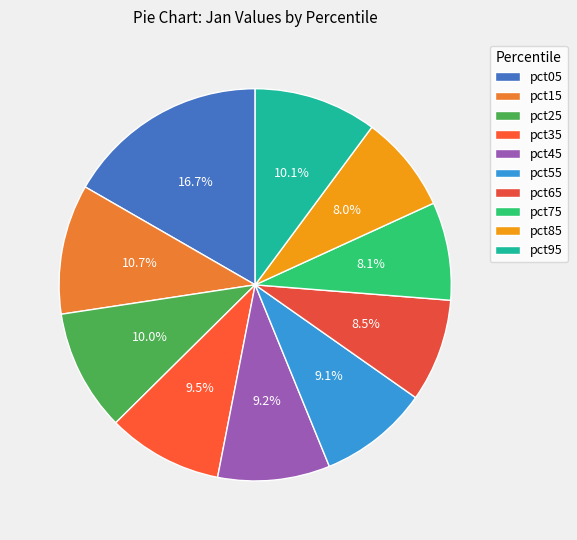

Which slice is the smallest?

pct85